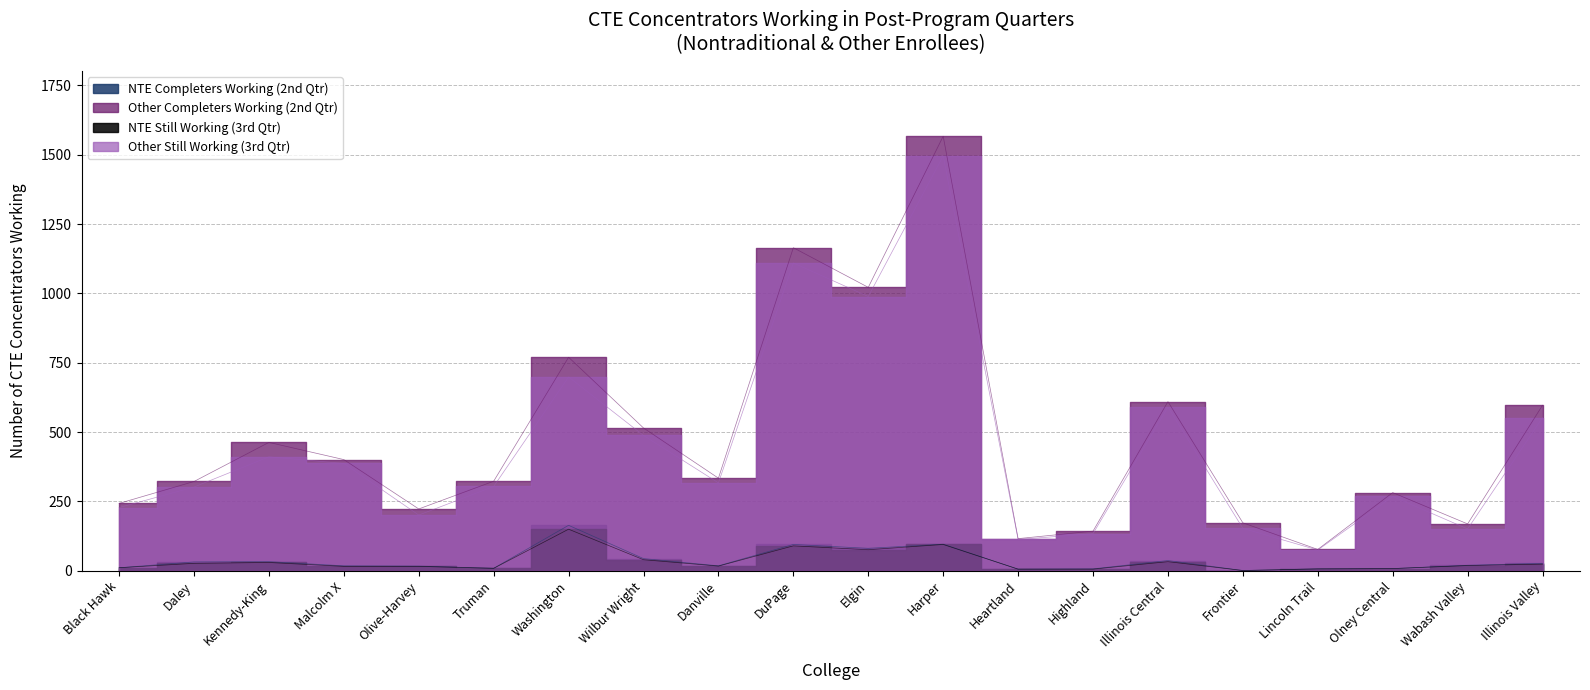

At which category does Other Still Working (3rd Qtr) reach its first local peak?

Kennedy-King